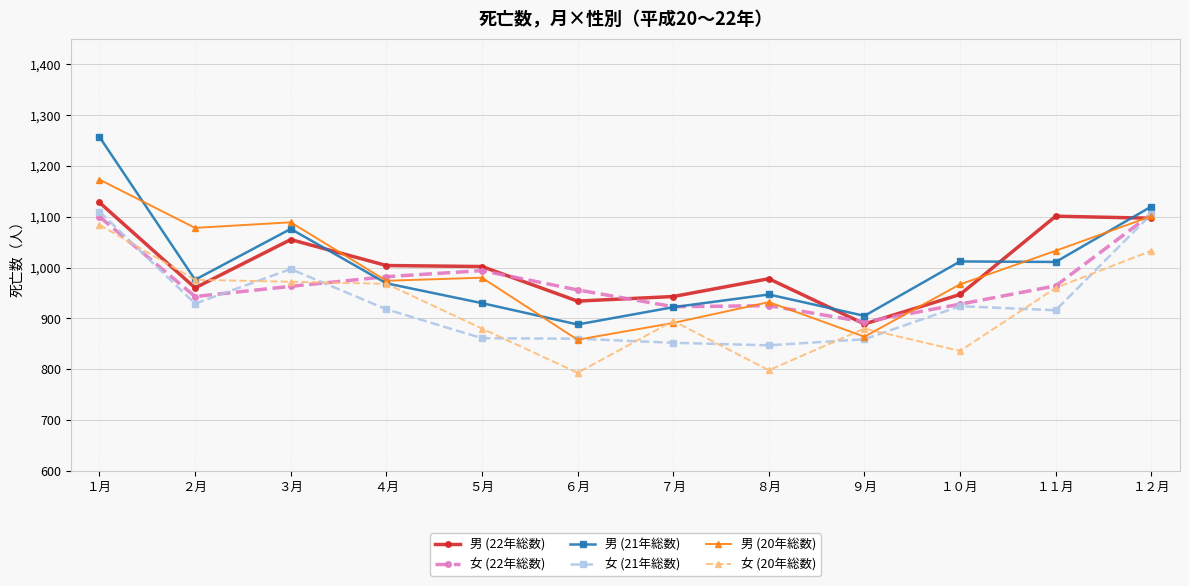

What is the label of the 8th point from the left?

８月